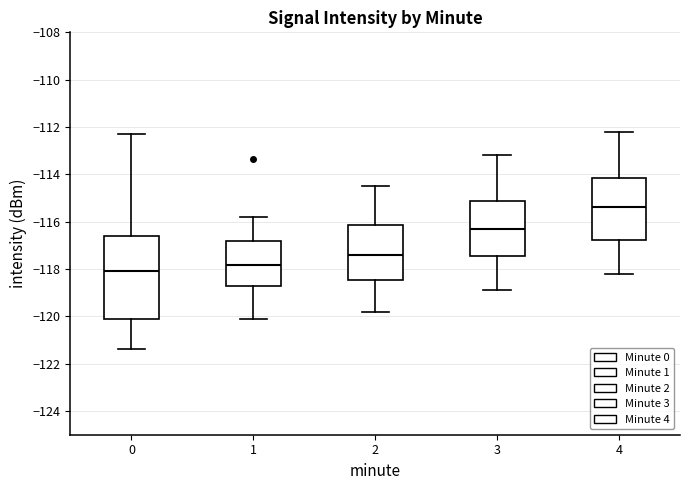

Which box's median line is the highest?

4